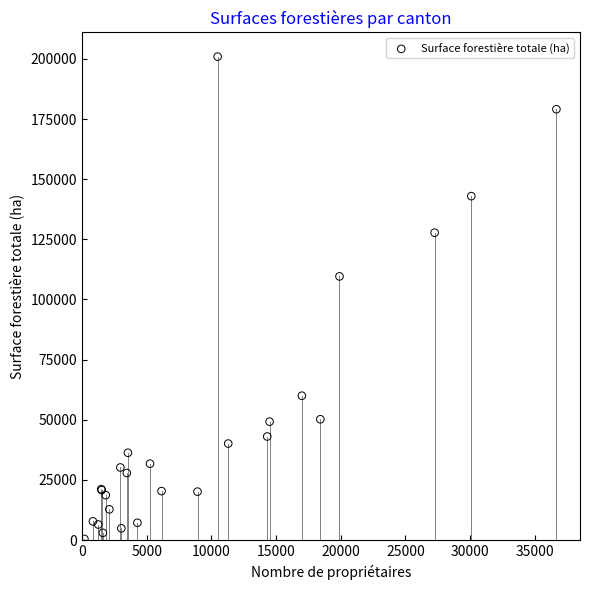

What Y value in the scatter plot is closest to 100707?

109584